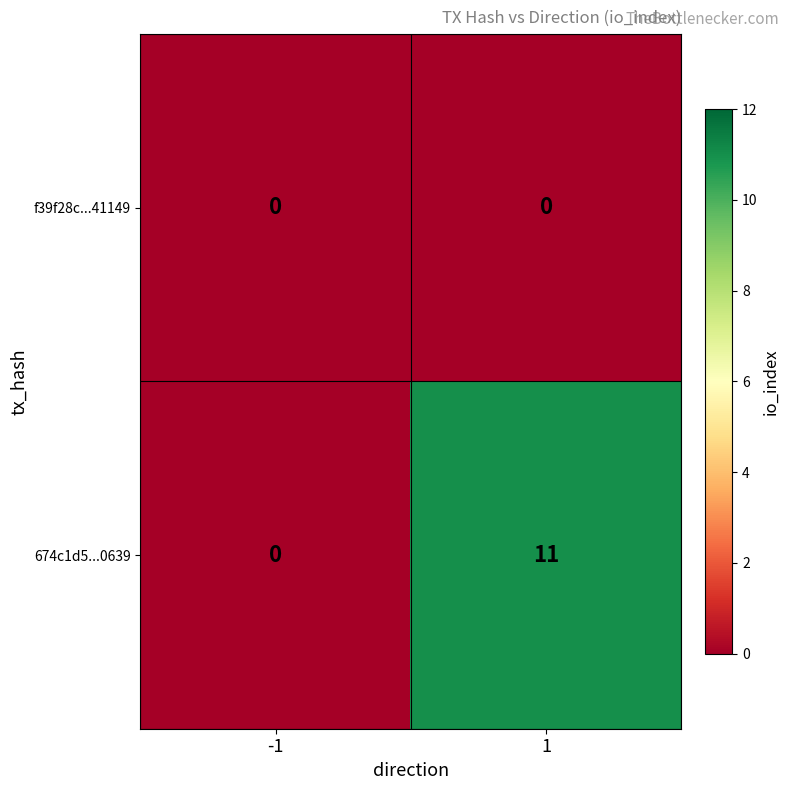

What is the sum of the 674c1d5...0639 values at -1 and 1?

11